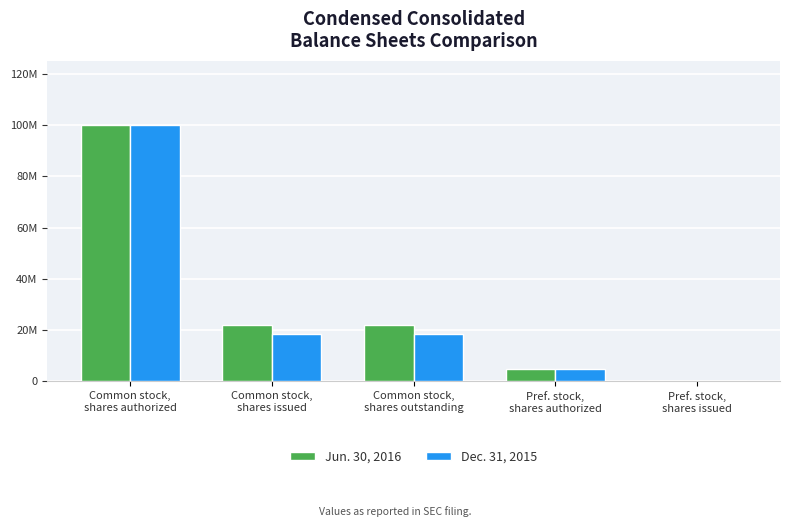

What are all the series names shown in the legend?

Jun. 30, 2016, Dec. 31, 2015